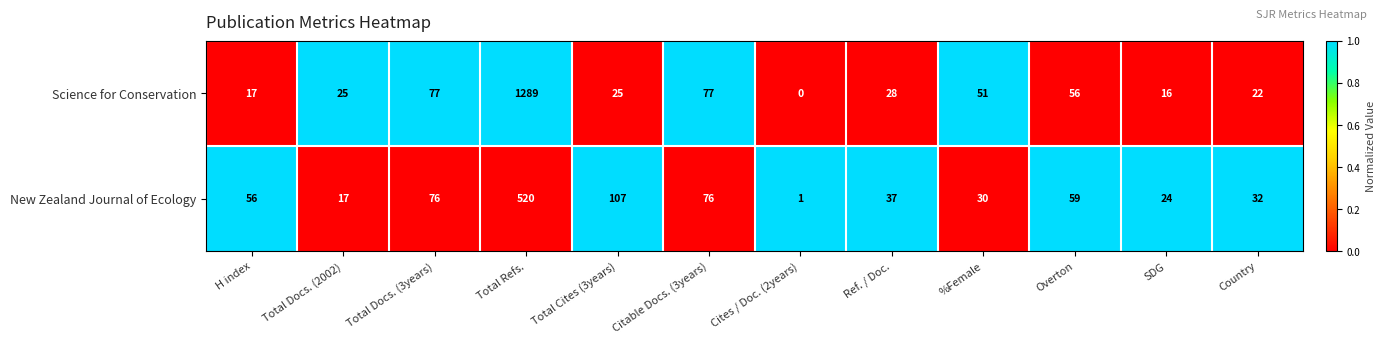

The New Zealand Journal of Ecology series shows 6 at Total Docs. (2002). True or false?

False